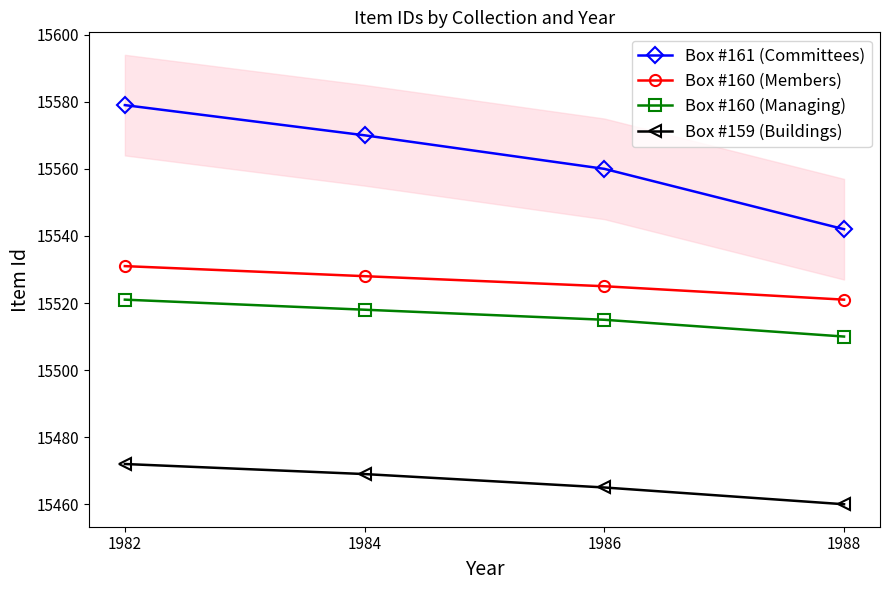

At 1982, list the series in order from smallest to largest.

Box #159 (Buildings), Box #160 (Managing), Box #160 (Members), Box #161 (Committees)